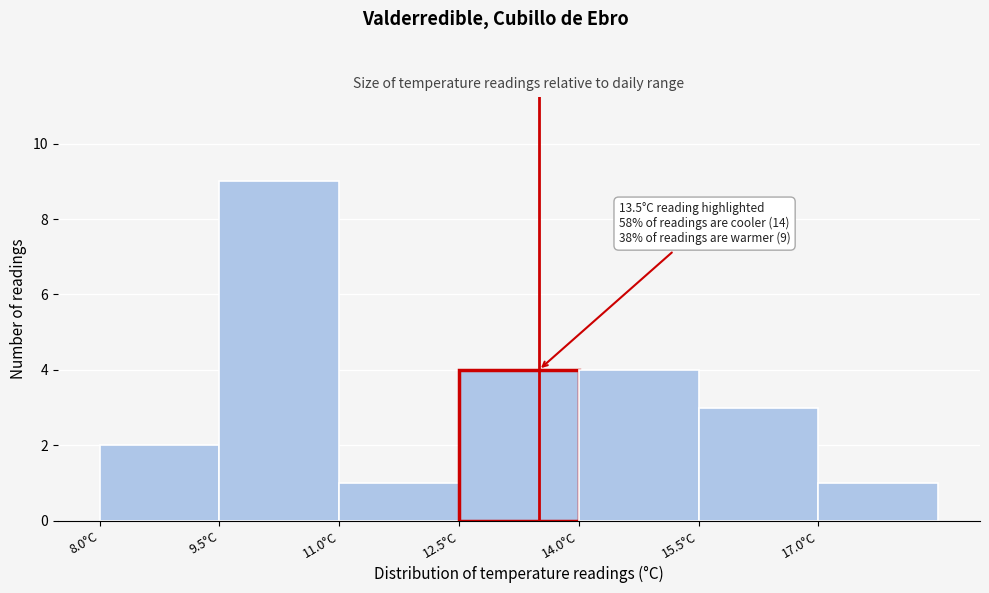

Which range on the x-axis has the tallest bar?

9.5 to 11.0